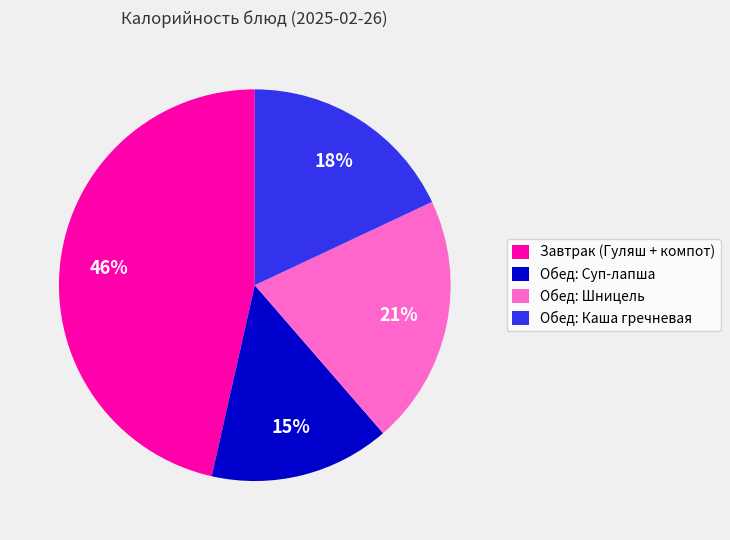

Do Обед: Суп-лапша and Обед: Каша гречневая together represent more than half of the pie?

No